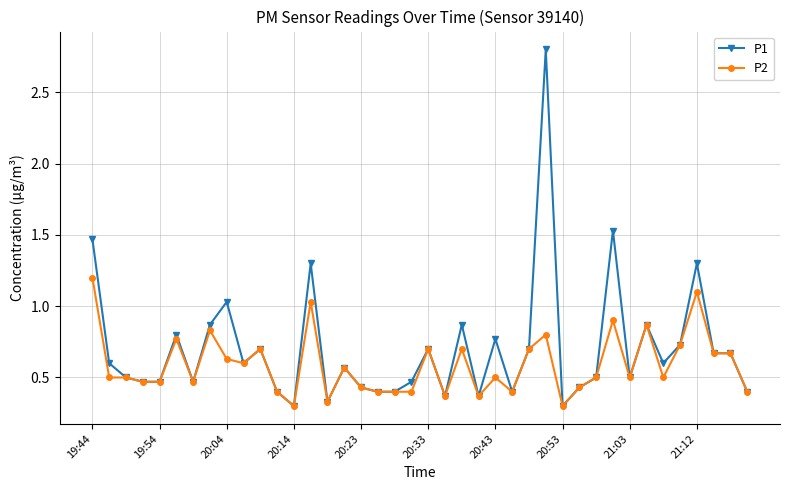

Which series has the largest range (max minus min)?

P1